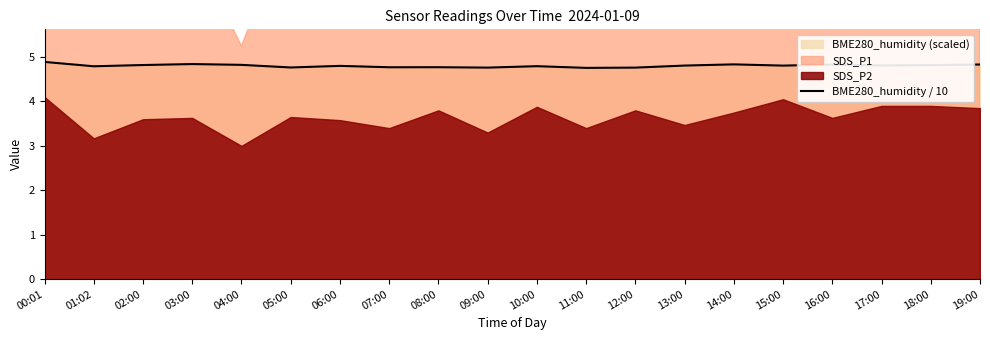

What is the difference between the maximum and minimum values?

0.1